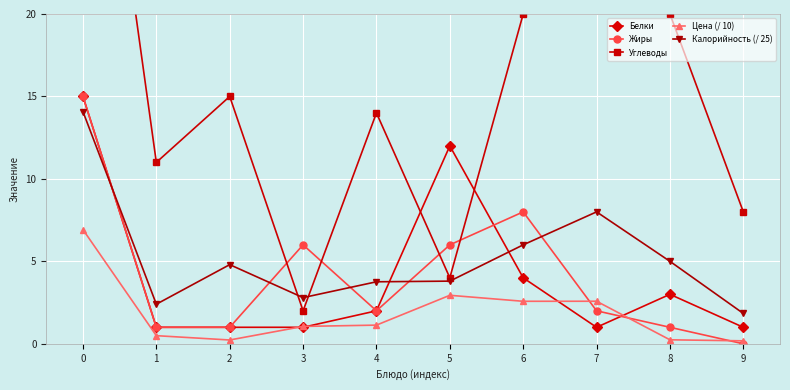

How many interior local valleys does the Белки series have?

1